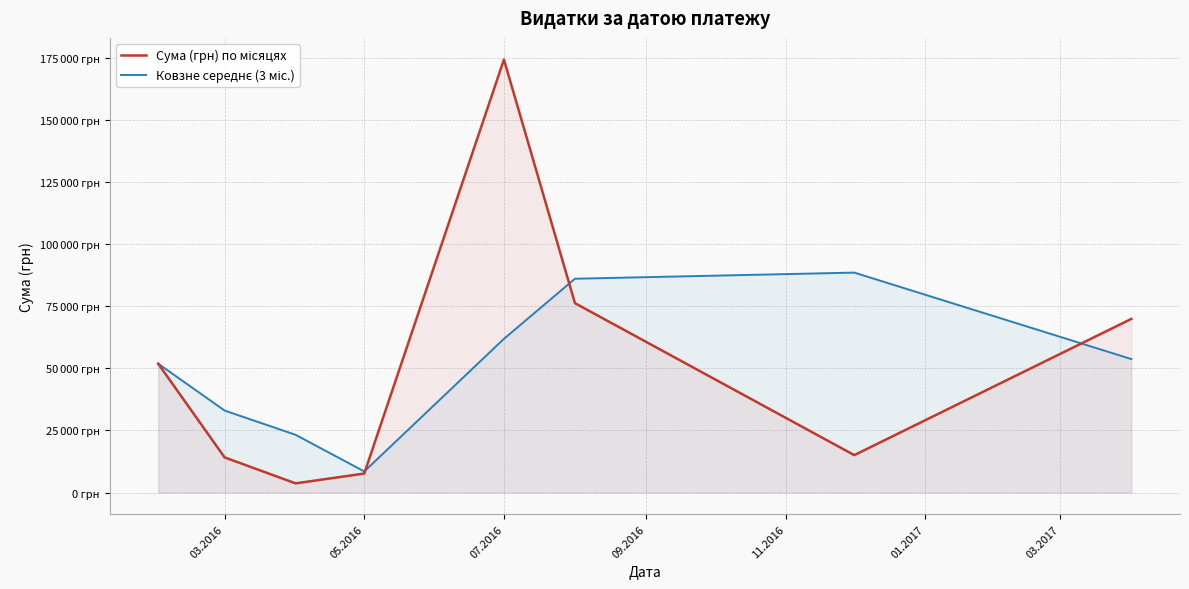

True or false: Ковзне середнє (3 міс.) has more than 0 interior local peaks.

True